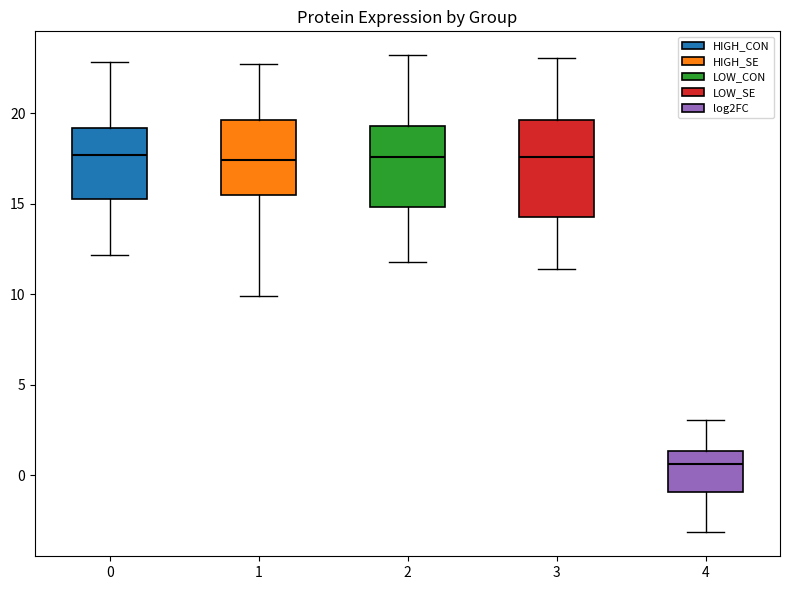

Reading left to right, transcribe this box plot: for each box, give where its median line is, the range the box spans, and where its two whiskers end, as read against the y-axis. The values are not printed on the chart, so give them approximately, as read against the axis.

0: median 17.5, box 15.0 to 19.0, whiskers 12.0 to 23.0
1: median 17.5, box 15.5 to 19.5, whiskers 10.0 to 22.5
2: median 17.5, box 15.0 to 19.5, whiskers 12.0 to 23.0
3: median 17.5, box 14.5 to 19.5, whiskers 11.5 to 23.0
4: median 0.5, box -1.0 to 1.5, whiskers -3.0 to 3.0